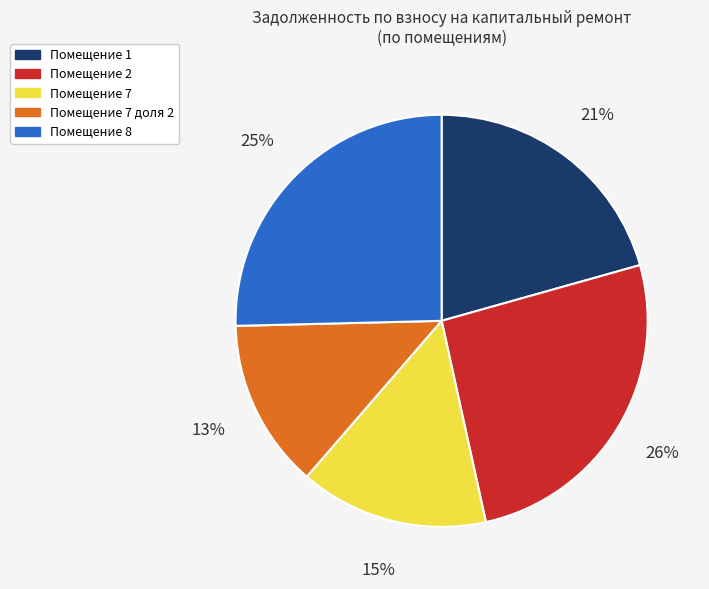

Does Помещение 1 represent more than half of the total?

No